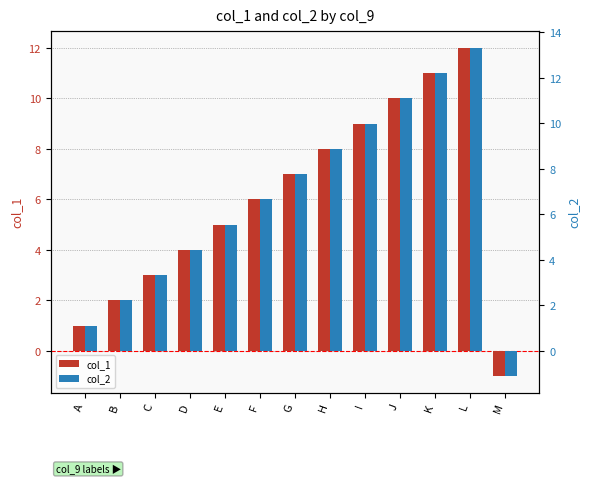

Reading right to left, list all the values displayed in this chart.

col_1: M=-1.0	L=12.0	K=11.0	J=10.0	I=9.0	H=8.0	G=7.0	F=6.0	E=5.0	D=4.0	C=3.0	B=2.0	A=1.0
col_2: M=-1.1	L=13.3	K=12.2	J=11.1	I=10.0	H=8.9	G=7.8	F=6.7	E=5.5	D=4.4	C=3.3	B=2.2	A=1.1